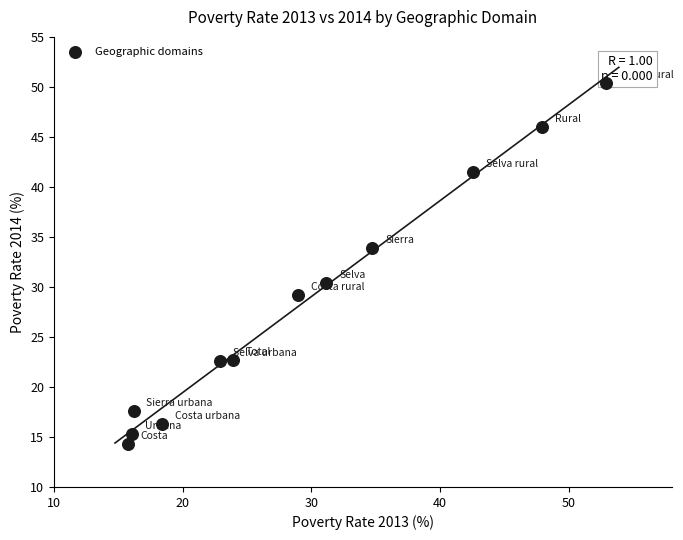

What is the average Y value?

28.4